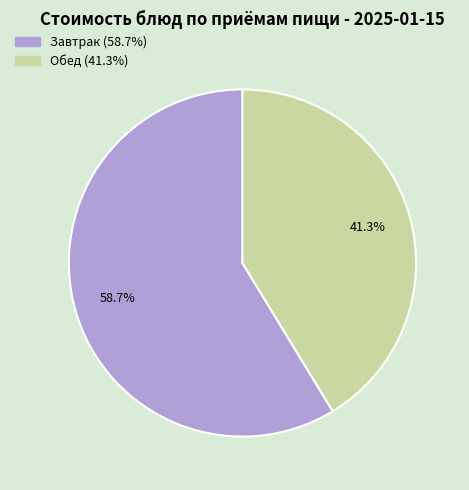

Is there a majority slice in this chart?

Yes